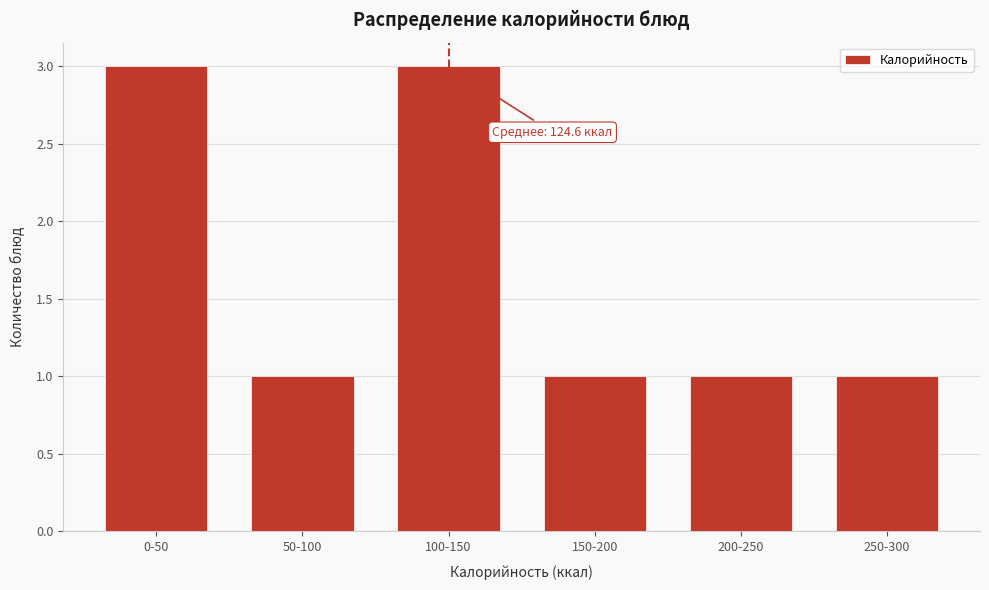

Reading left to right, transcribe all the data shown in this chart.

0-50=3	50-100=1	100-150=3	150-200=1	200-250=1	250-300=1